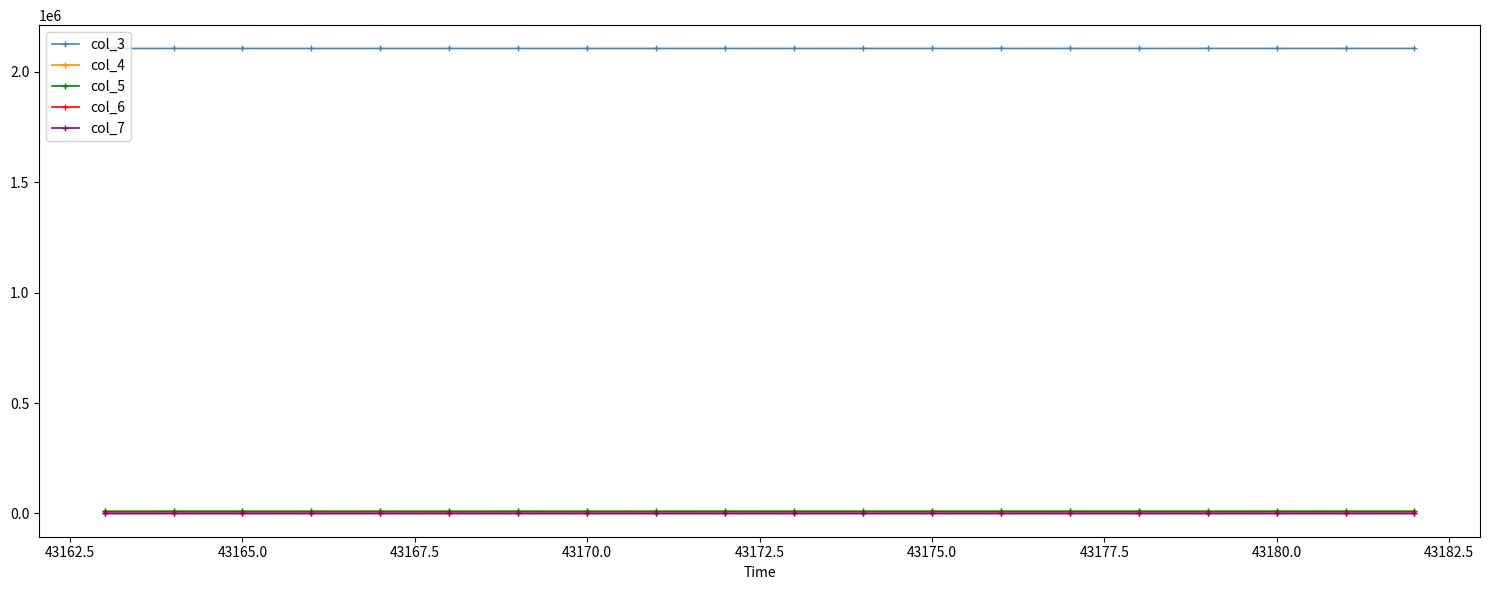

How many series are shown in this chart?

5